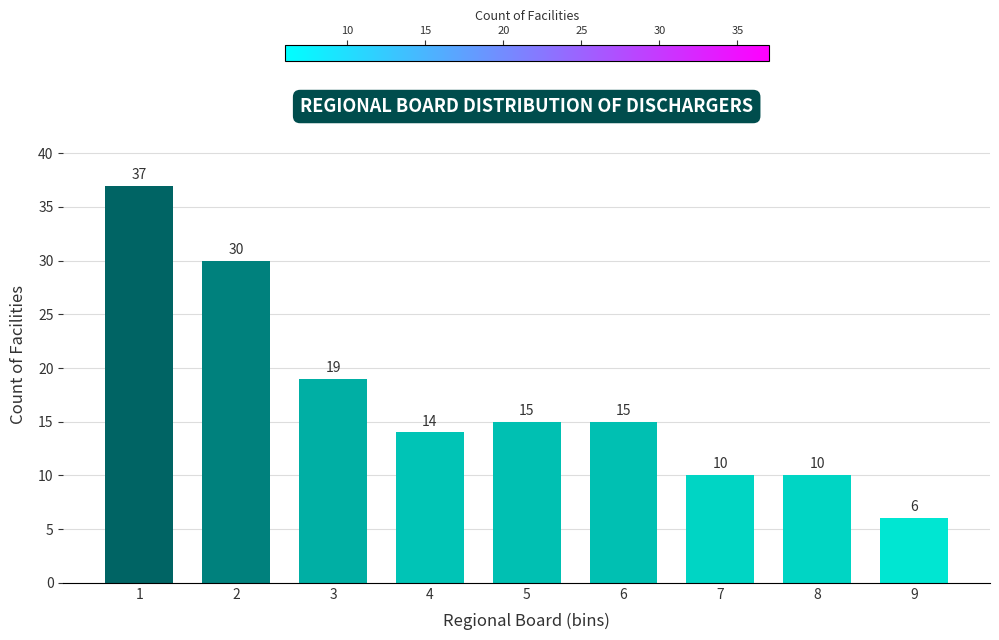

Reading left to right, list all the values displayed in this chart.

37	30	19	14	15	15	10	10	6